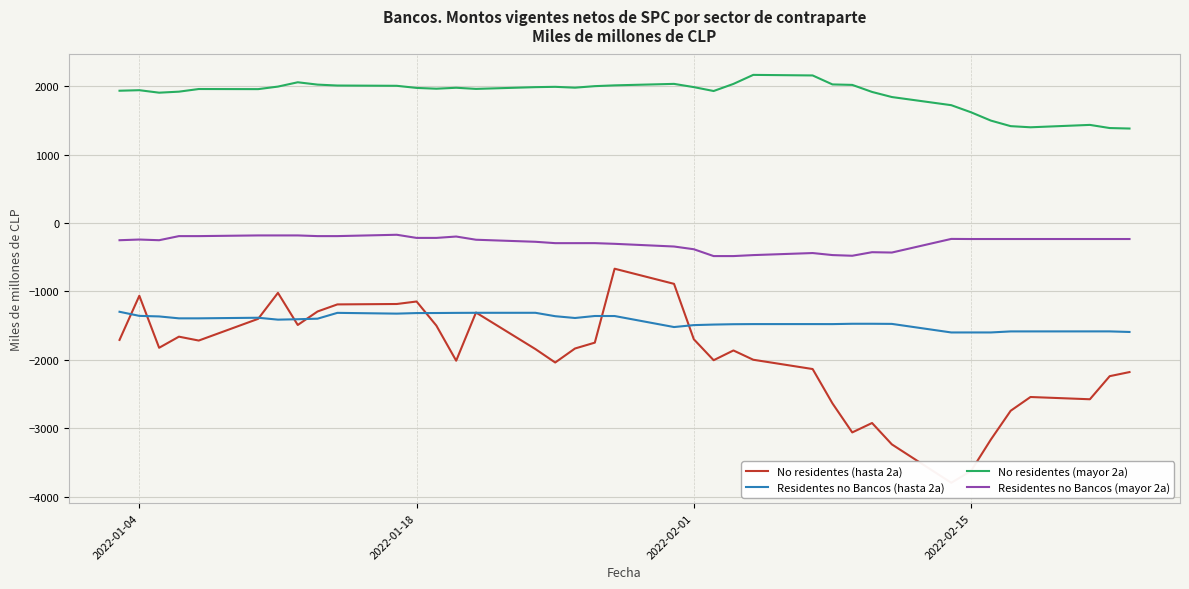

What is the highest value of the No residentes (mayor 2a) series?

2167.7